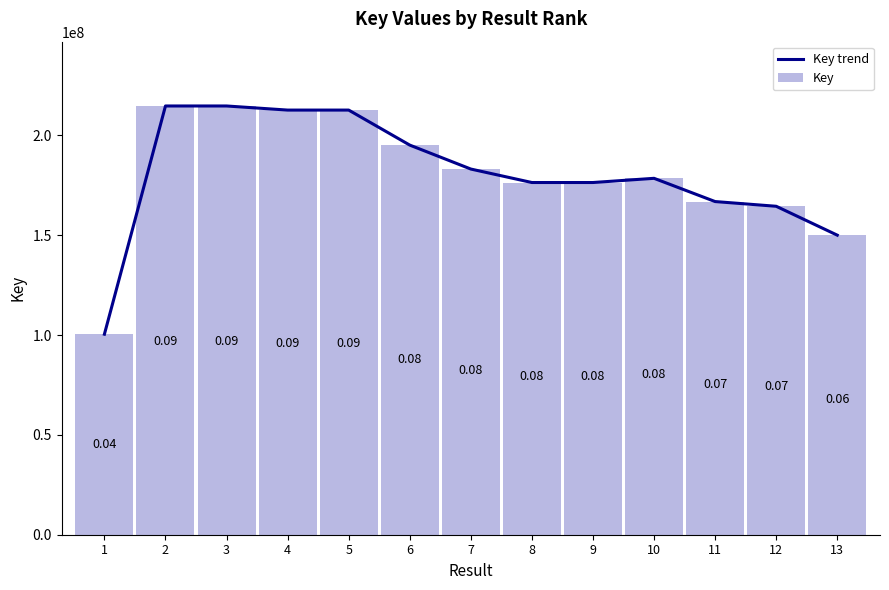

What is the sum of all Key trend values?

2345794846